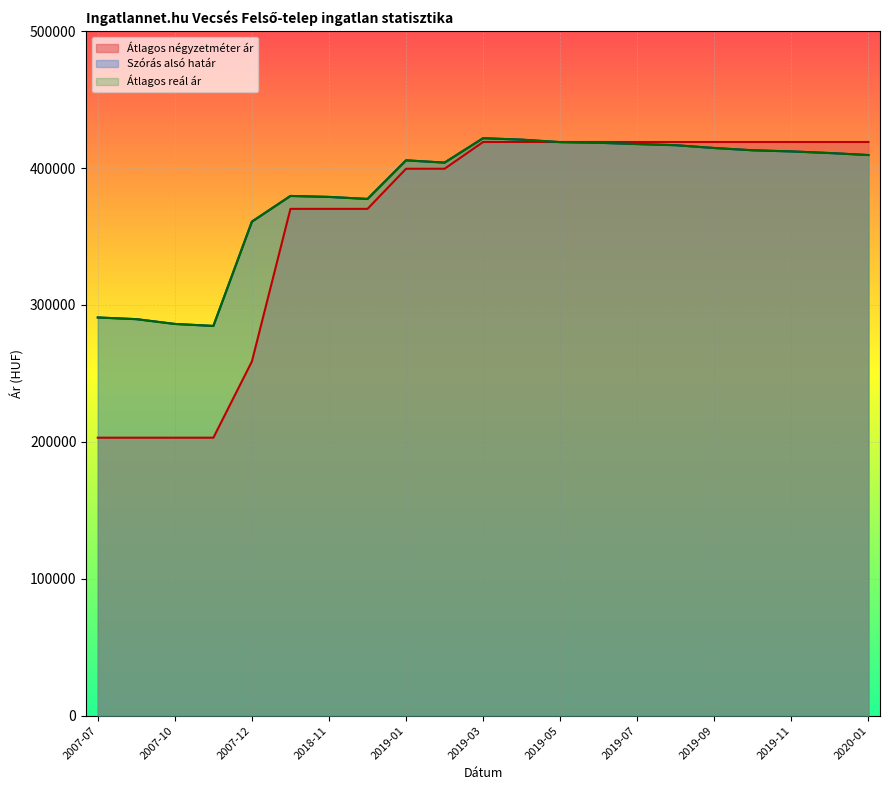

True or false: Átlagos reál ár and Szórás alsó határ cross at least once.

False